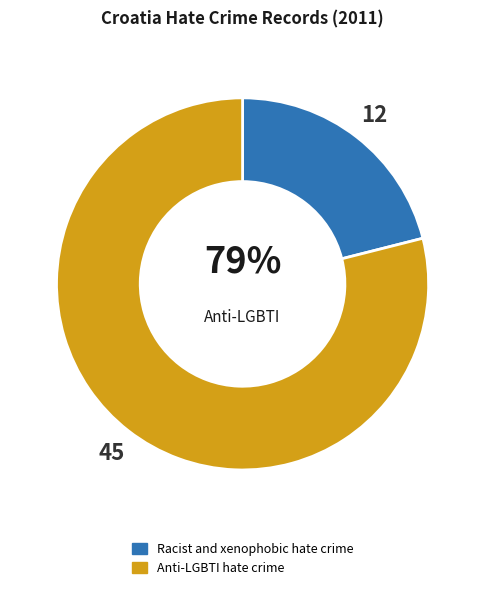

What is the total percentage of Racist and xenophobic hate crime and Anti-LGBTI hate crime?

100.0%